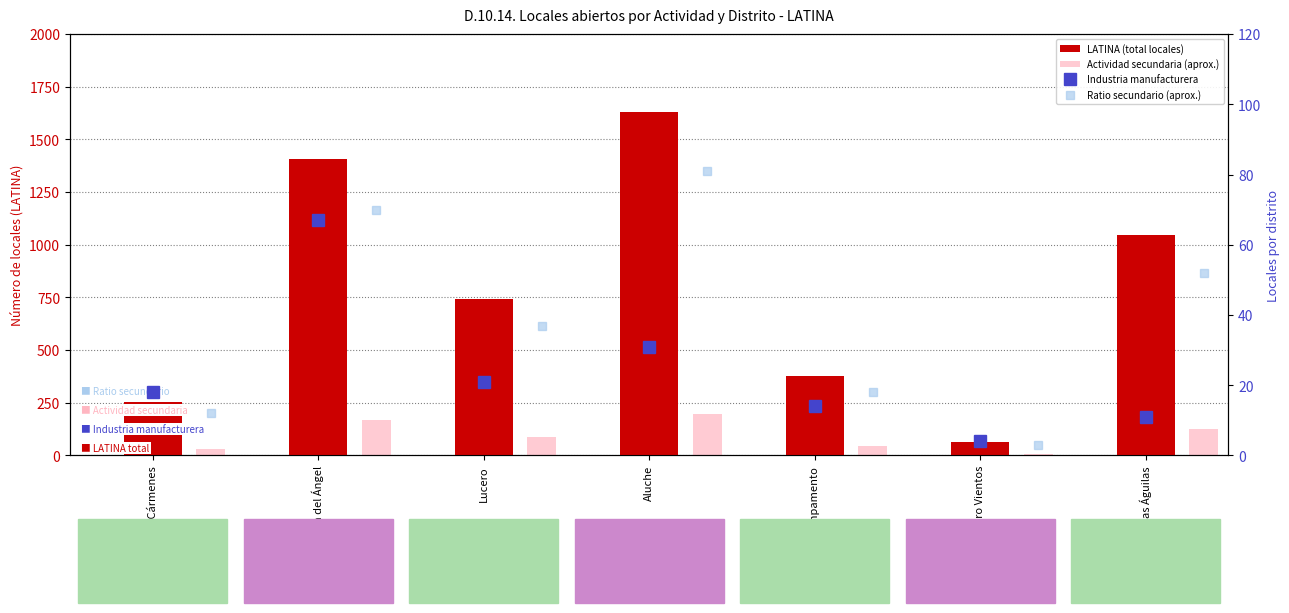

What is the total value across all series at Lucero?

887